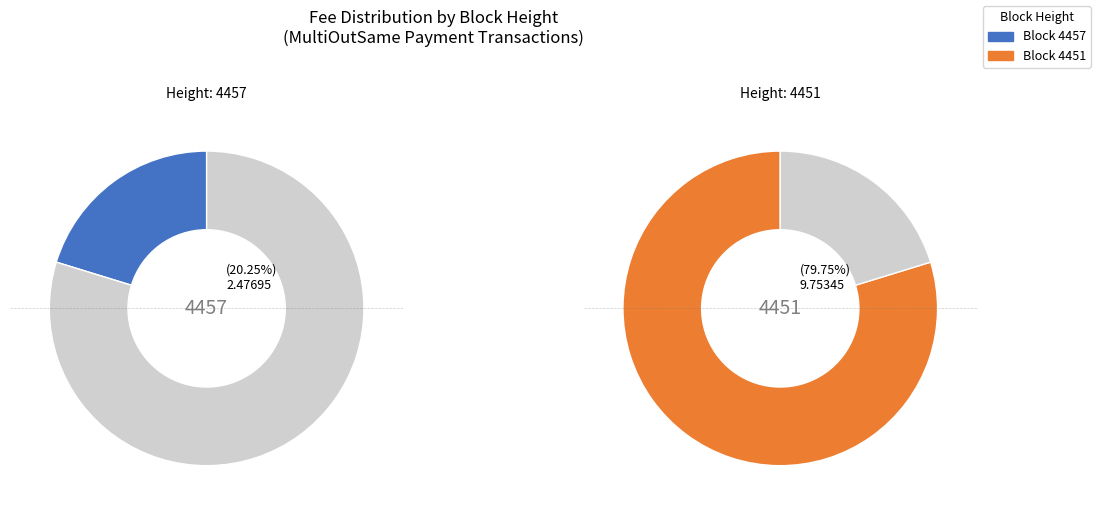

How many slices are in this pie chart?

2